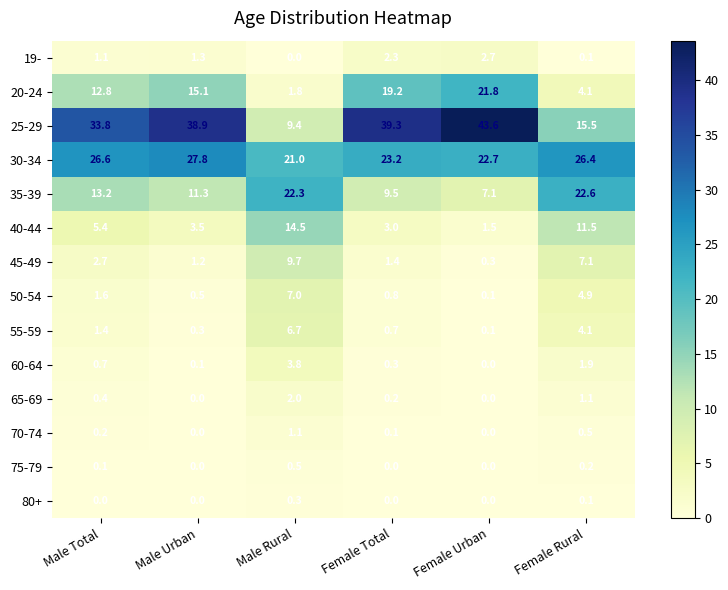

What is the maximum value shown in the chart?

43.6